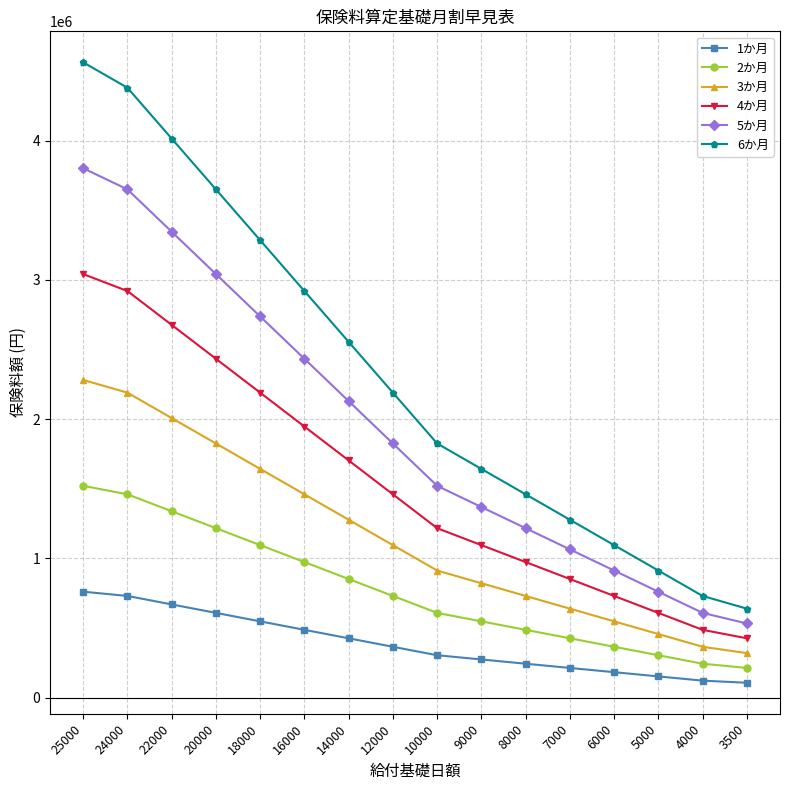

True or false: 6か月 and 1か月 cross at least once.

False